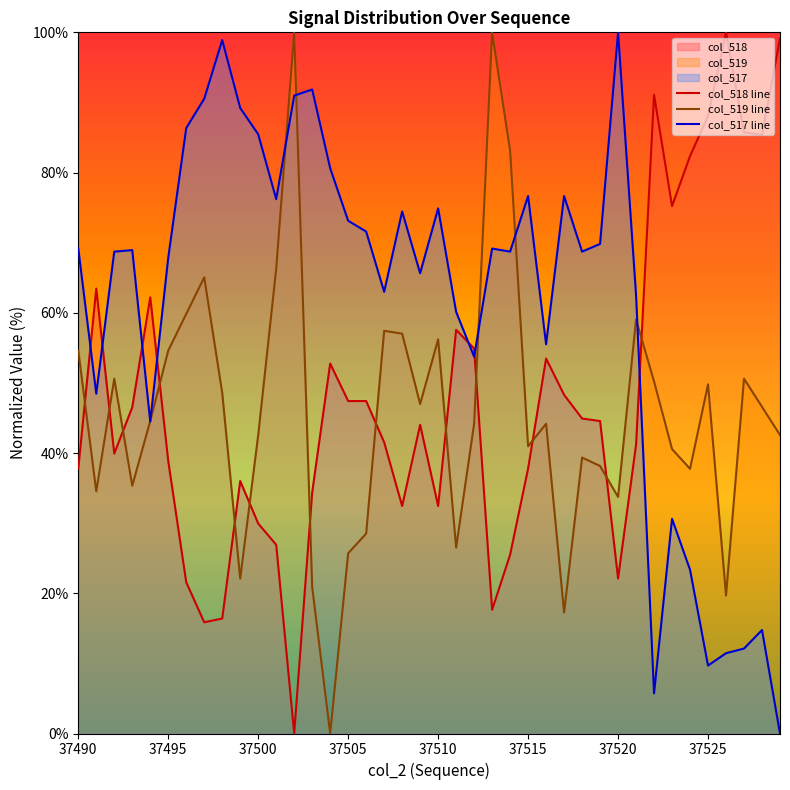

Reading left to right, list all the values displayed in this chart.

col_518 line: 37.8	63.5	39.9	46.5	62.2	38.9	21.6	15.9	16.4	36.0	29.9	26.9	0.0	34.4	52.8	47.4	47.4	41.5	32.4	44.0	32.4	57.6	54.9	17.6	25.5	37.8	53.5	48.3	44.9	44.6	22.1	41.2	91.1	75.2	82.4	88.1	100.0	85.7	85.4	99.1
col_519 line: 54.6	34.5	50.6	35.3	44.6	54.6	59.8	65.1	48.6	22.1	42.6	66.3	100.0	20.9	0.0	25.7	28.5	57.4	57.0	47.0	56.2	26.5	44.2	100.0	83.1	41.0	44.2	17.3	39.4	38.2	33.7	59.0	50.2	40.6	37.8	49.8	19.7	50.6	46.6	42.6
col_517 line: 69.2	48.5	68.7	68.9	44.5	67.8	86.3	90.5	98.9	89.2	85.5	76.2	91.0	91.9	80.6	73.1	71.6	63.0	74.4	65.6	74.9	60.1	53.7	69.2	68.7	76.7	55.5	76.7	68.7	69.8	100.0	62.6	5.7	30.6	23.3	9.7	11.5	12.1	14.8	0.0